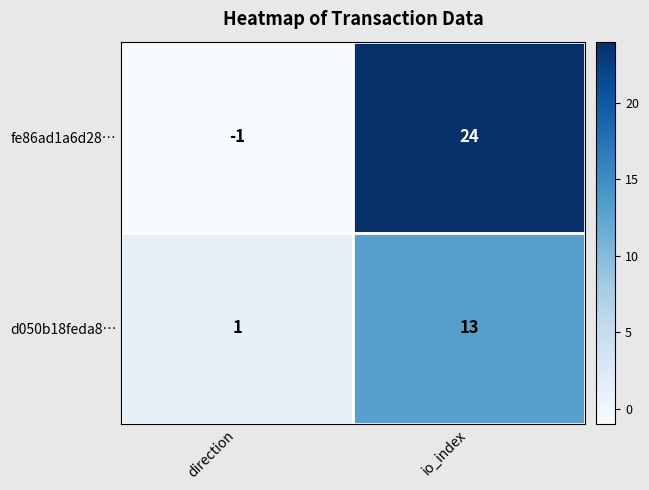

How many data points in fe86ad1a6d28… are less than 24?

1